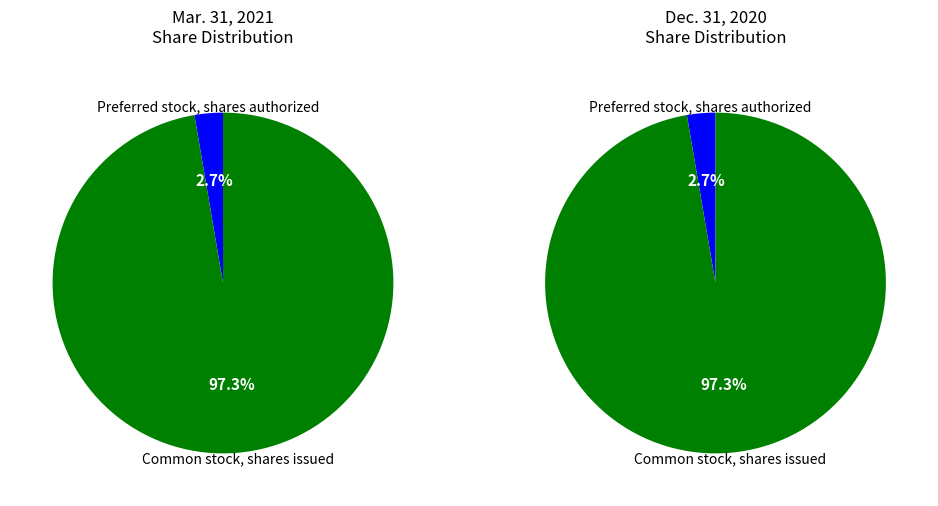

To the nearest percent, what is the difference between the Preferred stock, shares authorized and Common stock, shares issued slice percentages?

95%